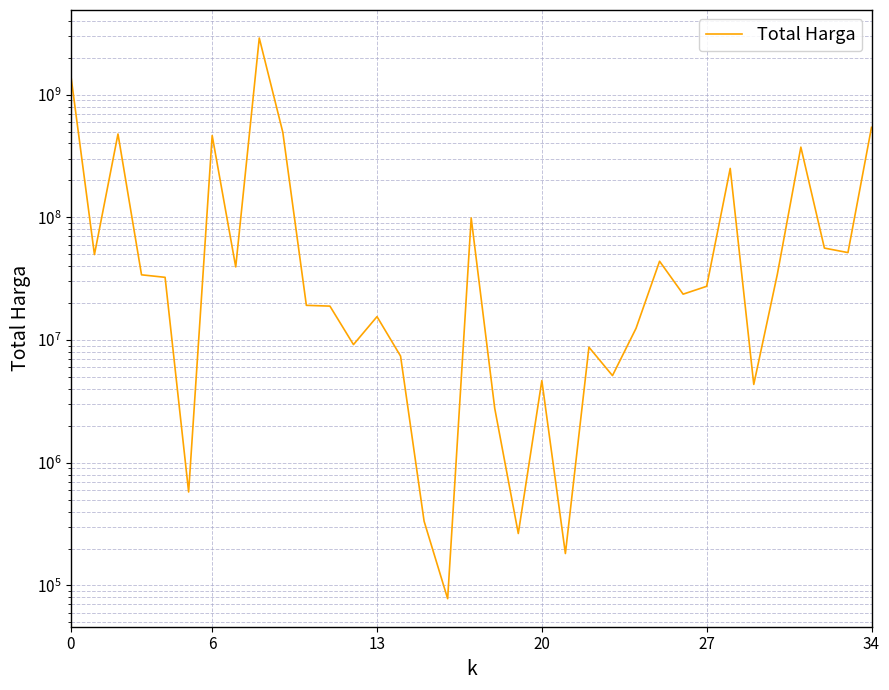

Between 30 and 33, which is larger?

33